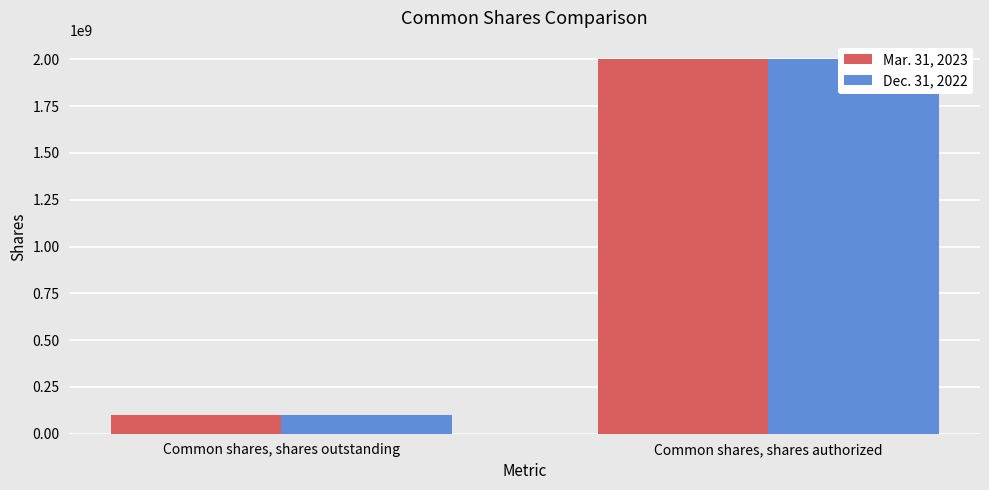

List the series in order of their peak value, lowest first.

Mar. 31, 2023, Dec. 31, 2022